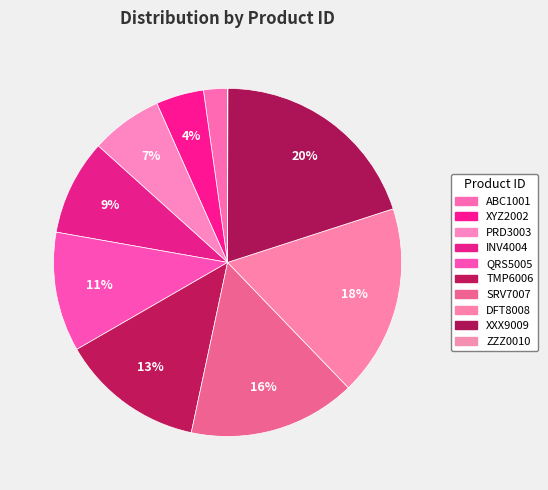

What percentage is NOT represented by INV4004?

91.1%